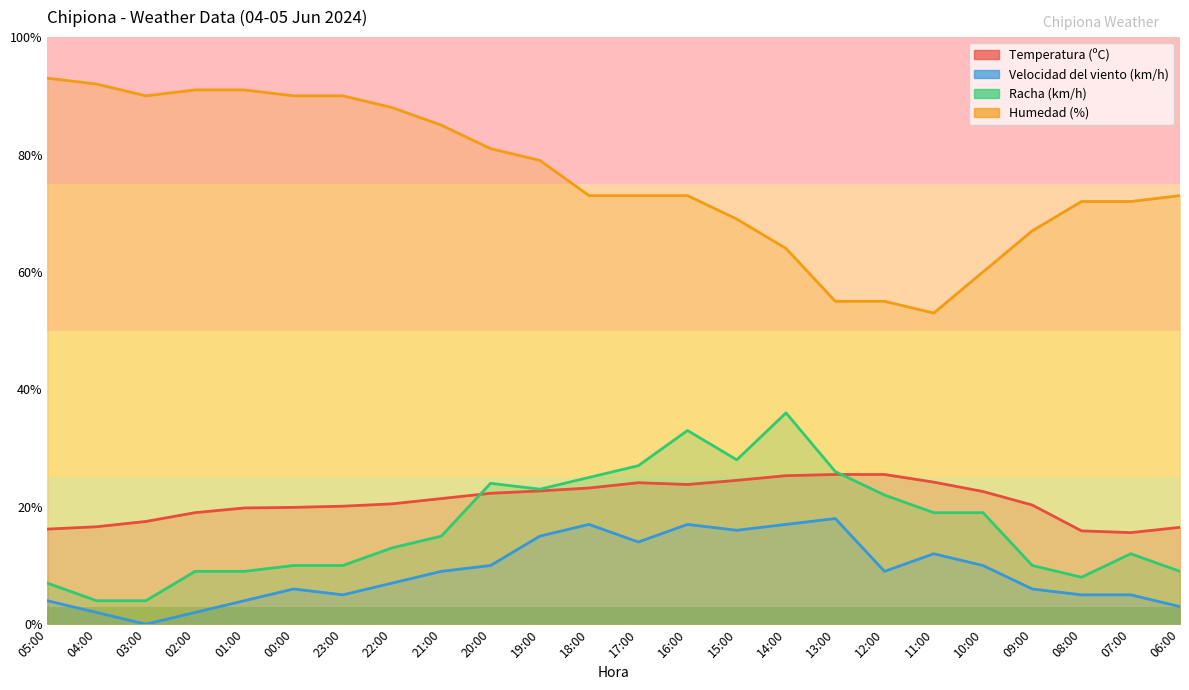

What is the label of the 8th point from the right?

13:00